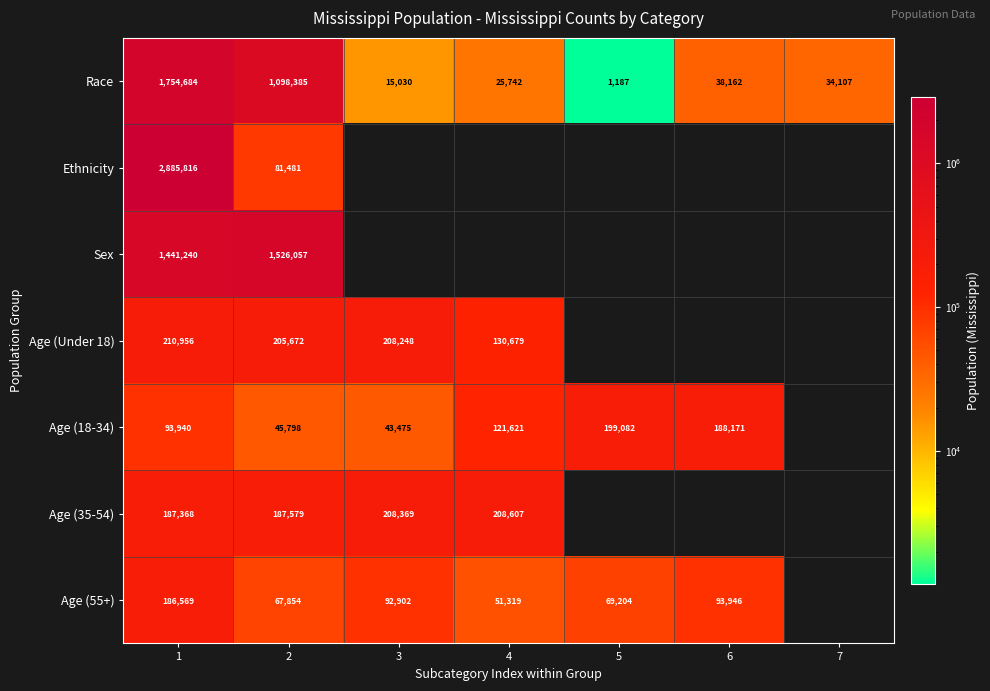

At which category is the sum across all series the highest?

1